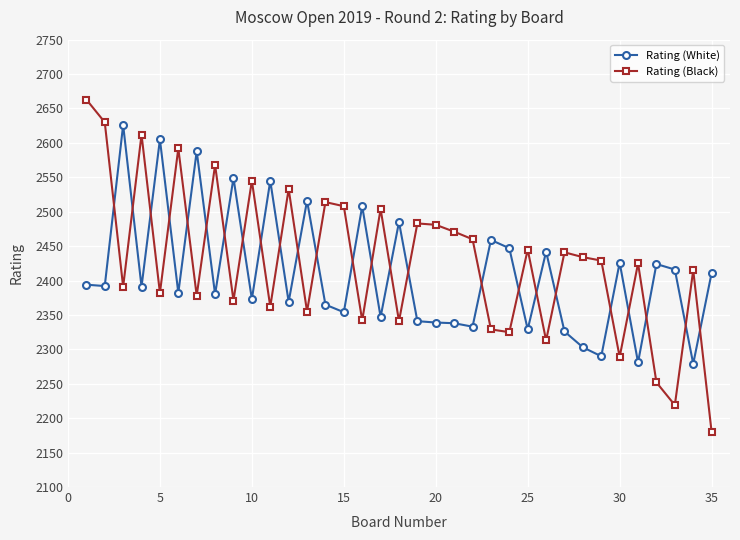

List the series in order of their peak value, highest first.

Rating (Black), Rating (White)